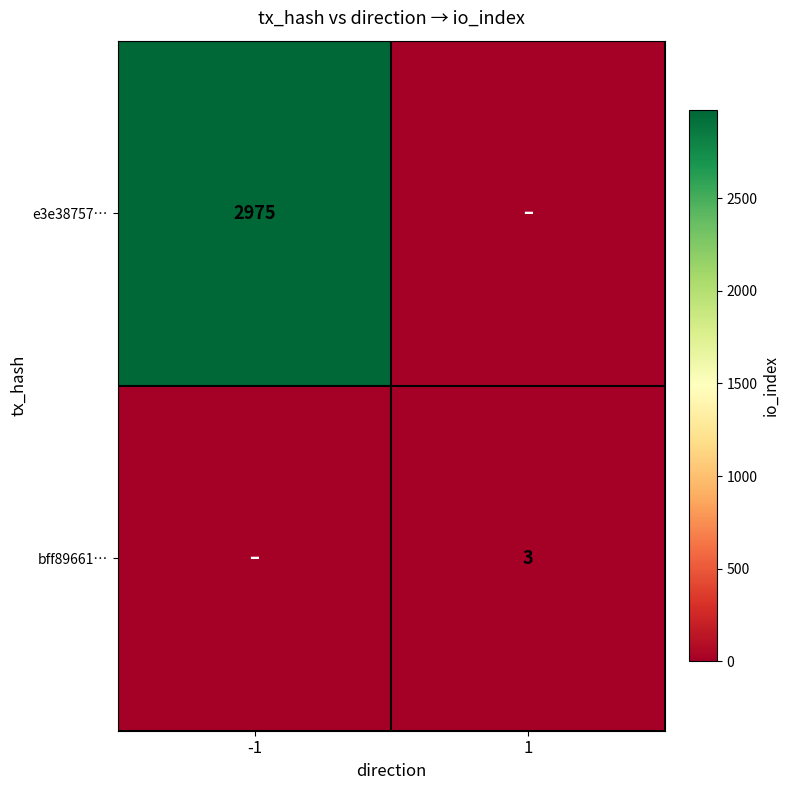

Is the value of e3e38757… at -1 greater than the value of bff89661… at 1?

Yes